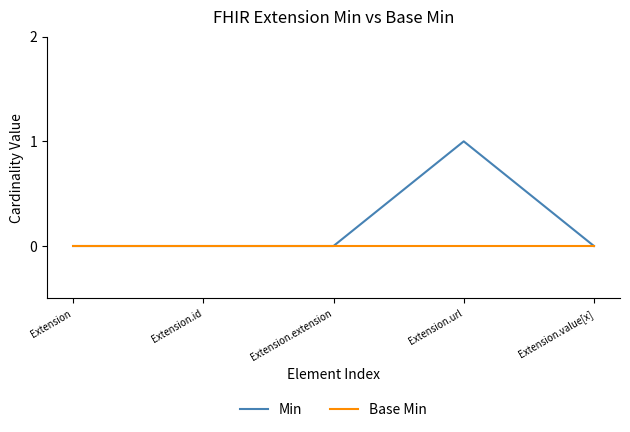

What position from the right is Extension?

5